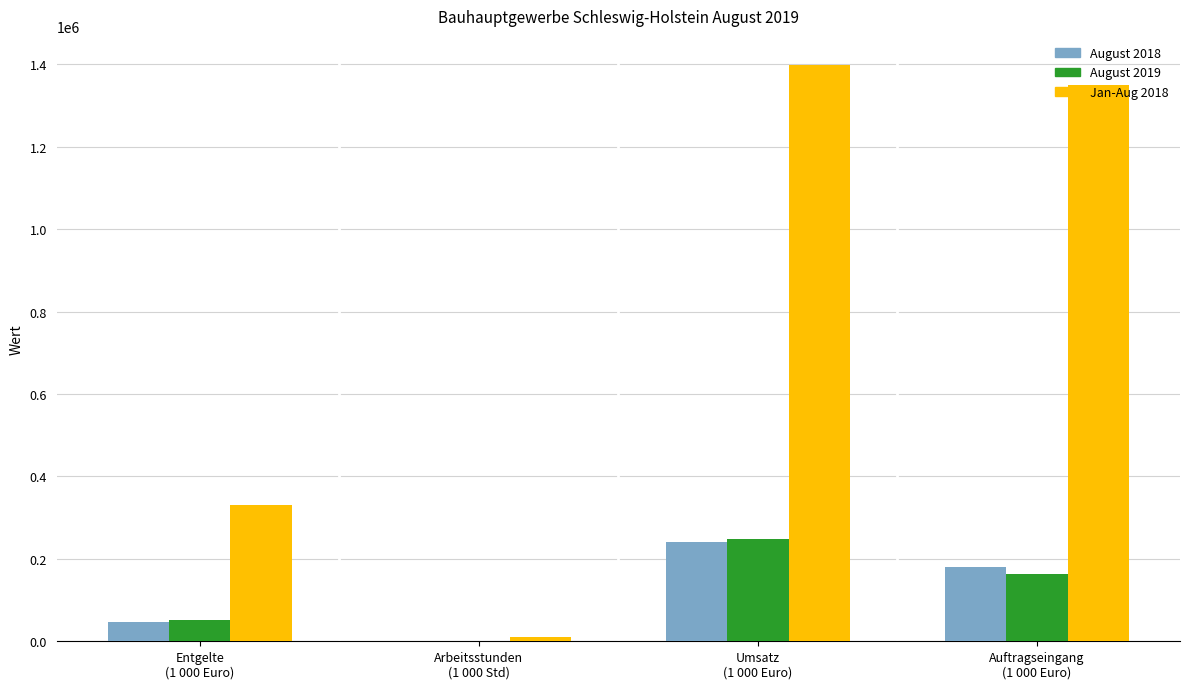

What is the maximum value shown in the chart?

1399070.0